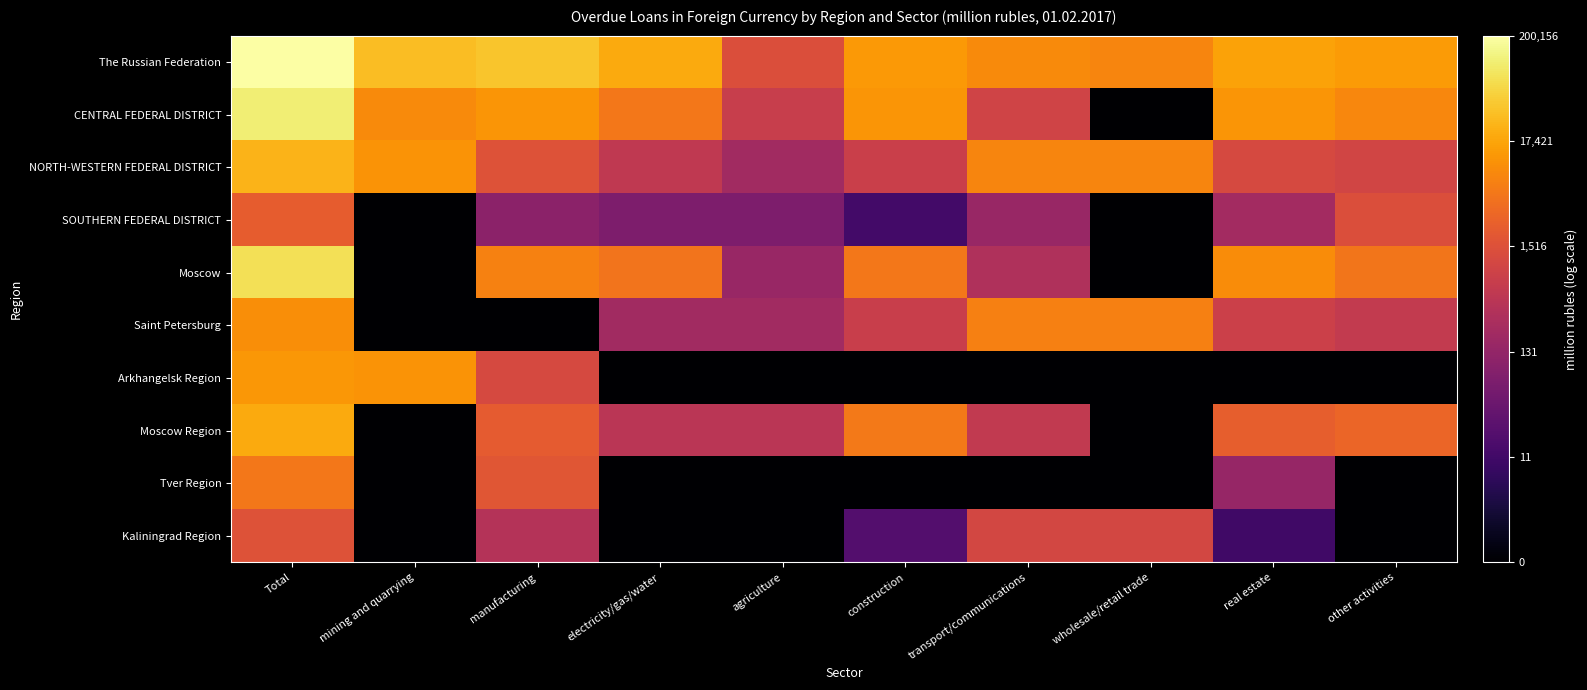

Reading left to right, extract all data points from this chart.

The Russian Federation: Total=5.3	mining and quarrying=4.5	manufacturing=4.6	electricity/gas/water=4.3	agriculture=3.1	construction=4.1	transport/communications=3.9	wholesale/retail trade=3.9	real estate=4.2	other activities=4.1
CENTRAL FEDERAL DISTRICT: Total=5.0	mining and quarrying=4.0	manufacturing=4.1	electricity/gas/water=3.7	agriculture=2.8	construction=4.1	transport/communications=3.0	wholesale/retail trade=0.0	real estate=4.1	other activities=3.9
NORTH-WESTERN FEDERAL DISTRICT: Total=4.4	mining and quarrying=4.0	manufacturing=3.2	electricity/gas/water=2.7	agriculture=2.3	construction=2.9	transport/communications=3.9	wholesale/retail trade=3.9	real estate=3.1	other activities=3.0
SOUTHERN FEDERAL DISTRICT: Total=3.4	mining and quarrying=0.0	manufacturing=2.0	electricity/gas/water=1.8	agriculture=1.8	construction=1.1	transport/communications=2.2	wholesale/retail trade=0.0	real estate=2.3	other activities=3.1
Moscow: Total=4.9	mining and quarrying=0.0	manufacturing=3.8	electricity/gas/water=3.7	agriculture=2.2	construction=3.7	transport/communications=2.5	wholesale/retail trade=0.0	real estate=4.0	other activities=3.7
Saint Petersburg: Total=4.0	mining and quarrying=0.0	manufacturing=0.0	electricity/gas/water=2.3	agriculture=2.3	construction=2.9	transport/communications=3.8	wholesale/retail trade=3.8	real estate=2.9	other activities=2.8
Arkhangelsk Region: Total=4.1	mining and quarrying=4.0	manufacturing=3.0	electricity/gas/water=0.0	agriculture=0.0	construction=0.0	transport/communications=0.0	wholesale/retail trade=0.0	real estate=0.0	other activities=0.0
Moscow Region: Total=4.3	mining and quarrying=0.0	manufacturing=3.4	electricity/gas/water=2.6	agriculture=2.6	construction=3.7	transport/communications=2.7	wholesale/retail trade=0.0	real estate=3.4	other activities=3.5
Tver Region: Total=3.7	mining and quarrying=0.0	manufacturing=3.3	electricity/gas/water=0.0	agriculture=0.0	construction=0.0	transport/communications=0.0	wholesale/retail trade=0.0	real estate=2.2	other activities=0.0
Kaliningrad Region: Total=3.2	mining and quarrying=0.0	manufacturing=2.6	electricity/gas/water=0.0	agriculture=0.0	construction=1.3	transport/communications=3.0	wholesale/retail trade=3.0	real estate=1.0	other activities=0.0